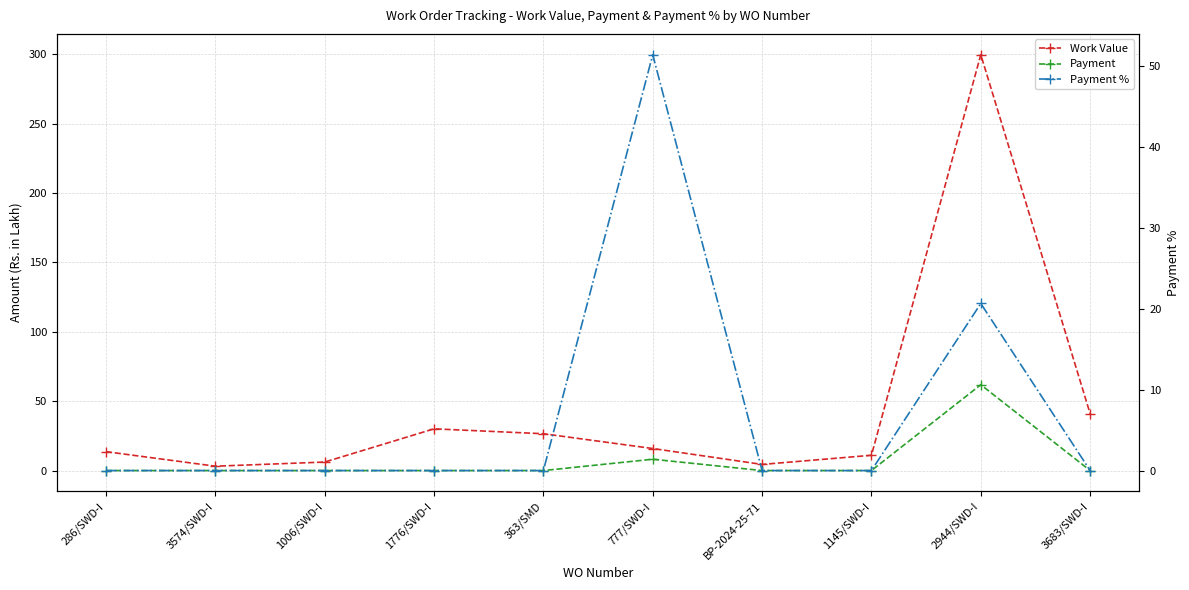

Is it true that Work Value equals 299.7 at 2944/SWD-I?

True